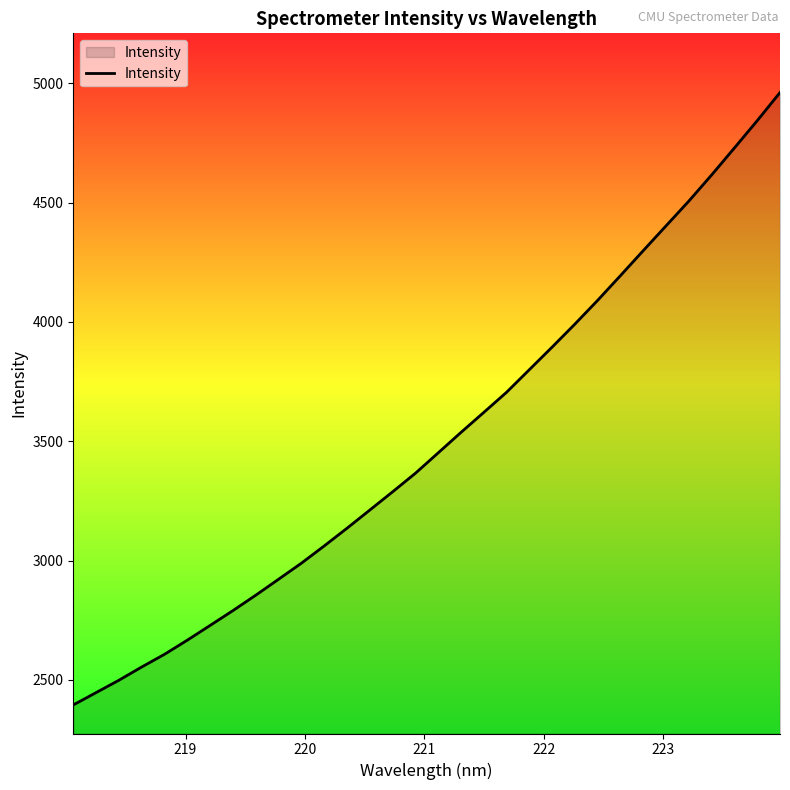

What is the greatest value displayed?

4961.8